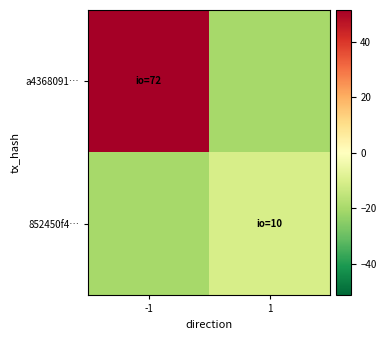

Which series changed the most between -1 and 1?

a4368091…